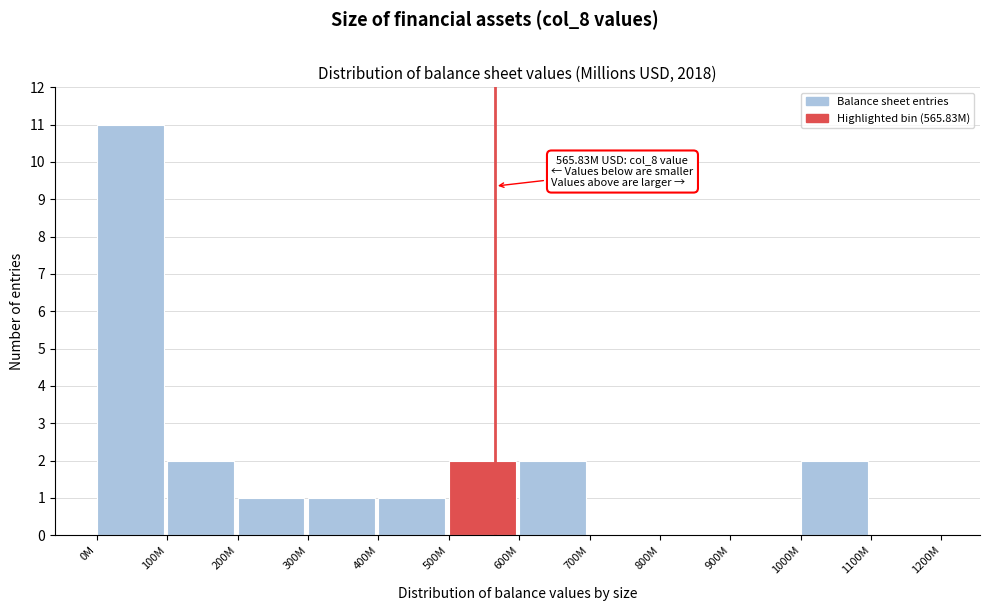

Reading left to right, transcribe all the data shown in this chart.

0M=11	100M=2	200M=1	300M=1	400M=1	500M=2	600M=2	700M=0	800M=0	900M=0	1000M=2	1100M=0